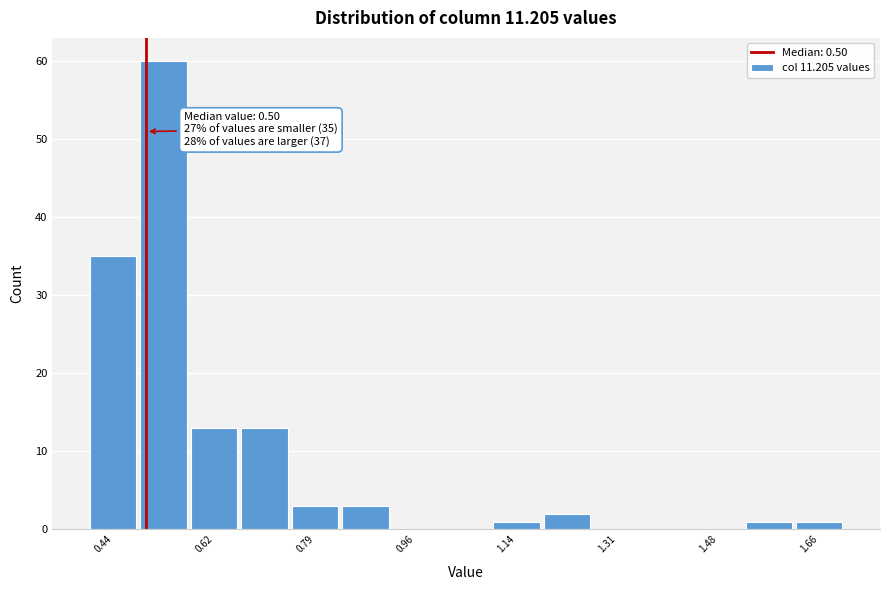

Which range on the x-axis has the tallest bar?

0.48 to 0.58